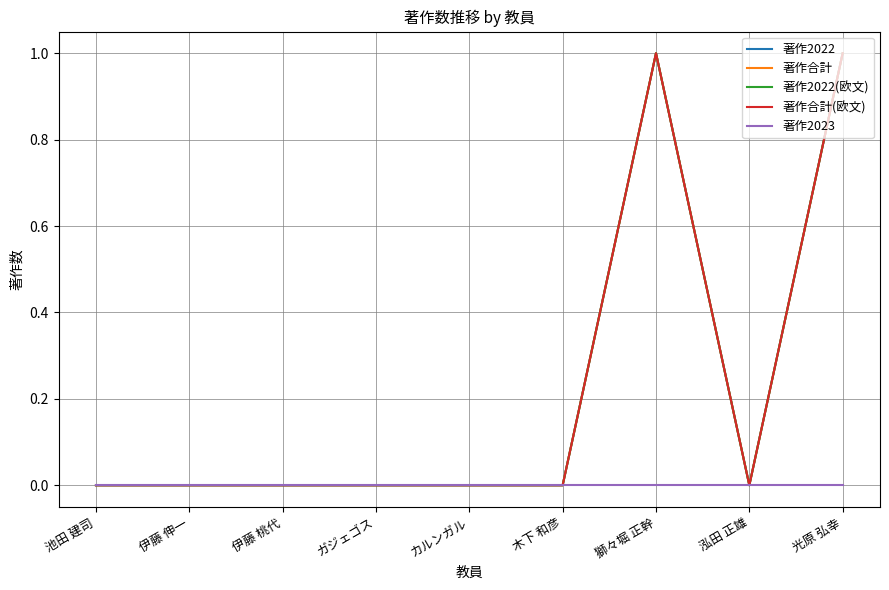

What position from the right is 池田 建司?

9